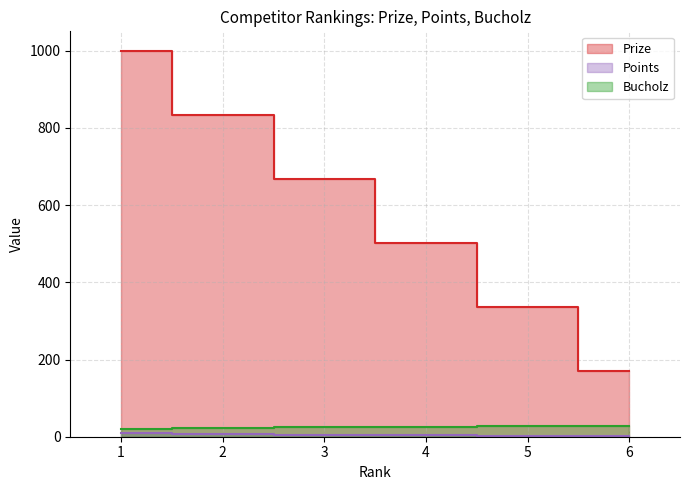

The value of Prize at 1 is 1000. True or false?

True